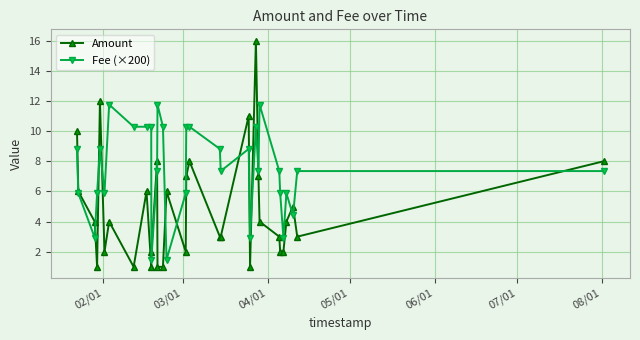

Rank the series by their maximum value, from lowest to highest.

Fee (×200), Amount